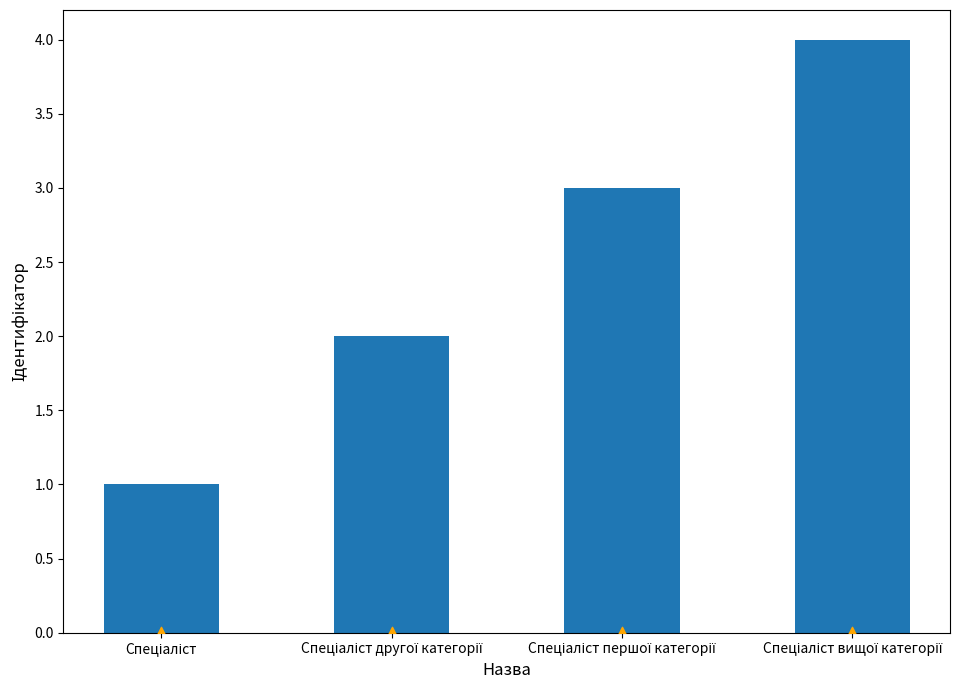

Between Спеціаліст другої категорії and Спеціаліст вищої категорії, which is larger?

Спеціаліст вищої категорії